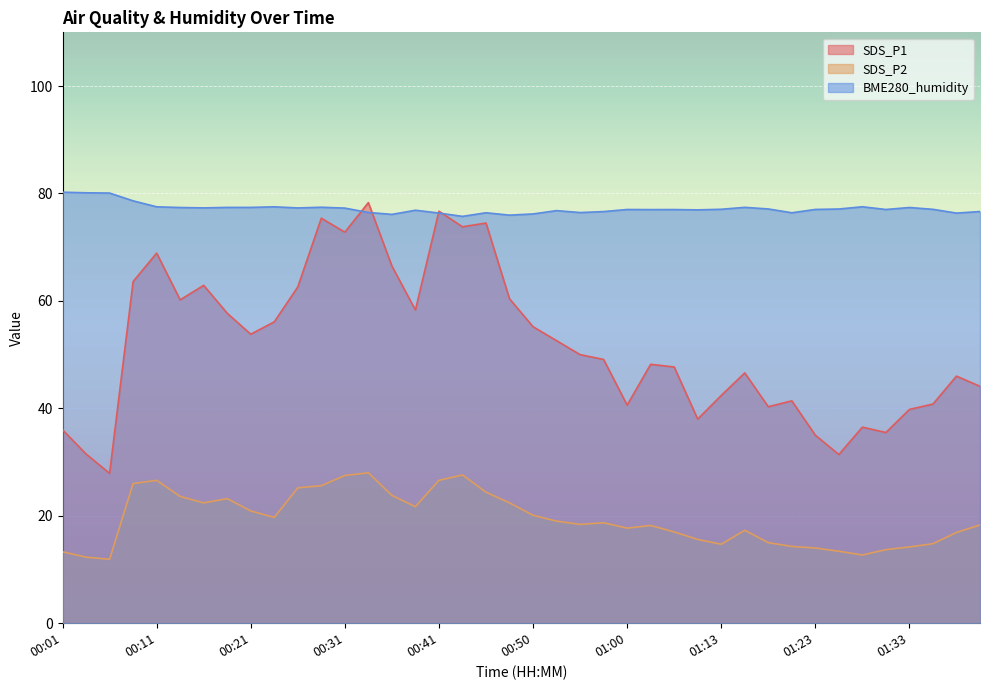

The SDS_P2 series shows 20.7 at 01:33. True or false?

False